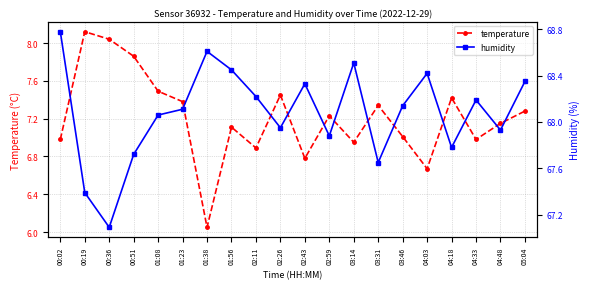

Which series has the largest range (max minus min)?

temperature